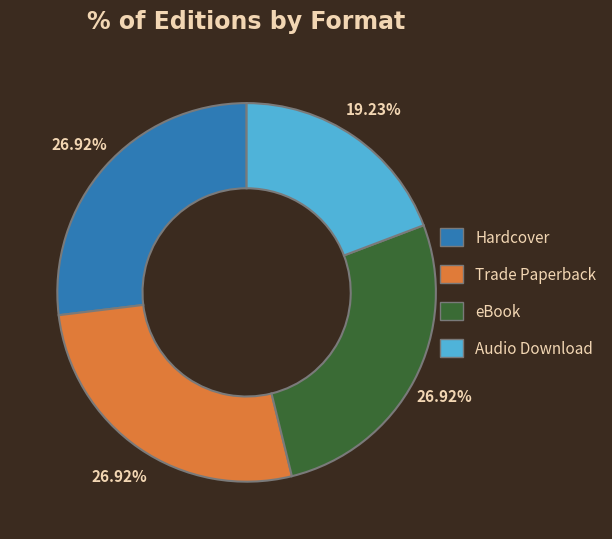

How many slices are in this pie chart?

4